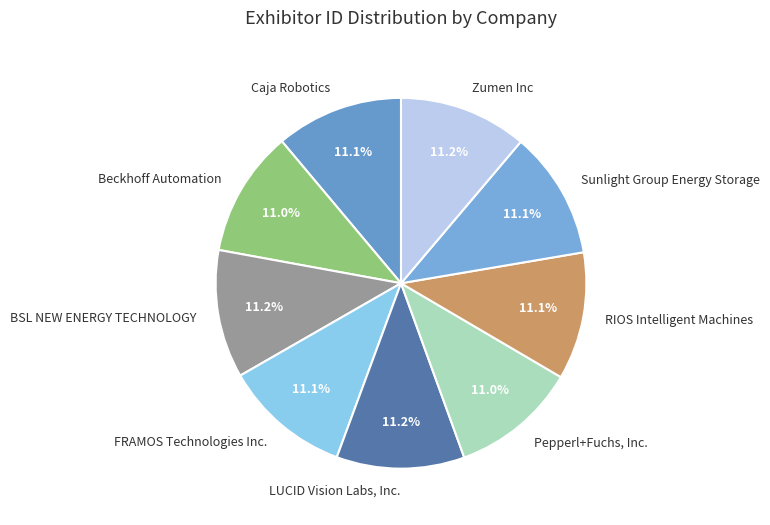

Does Beckhoff Automation represent more than half of the total?

No